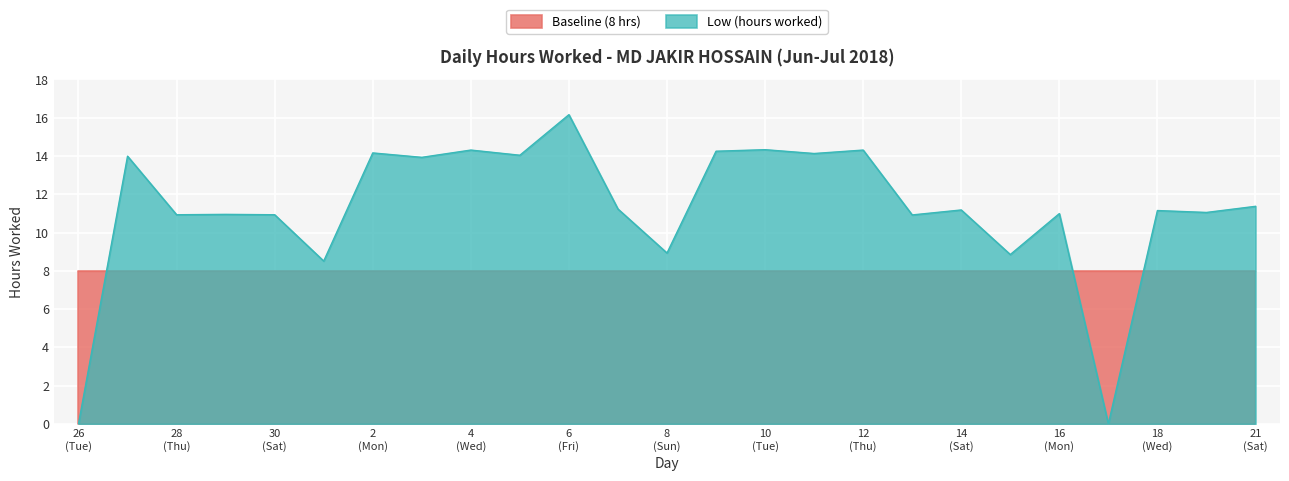

Which series has the largest total across all categories?

Low (hours worked)